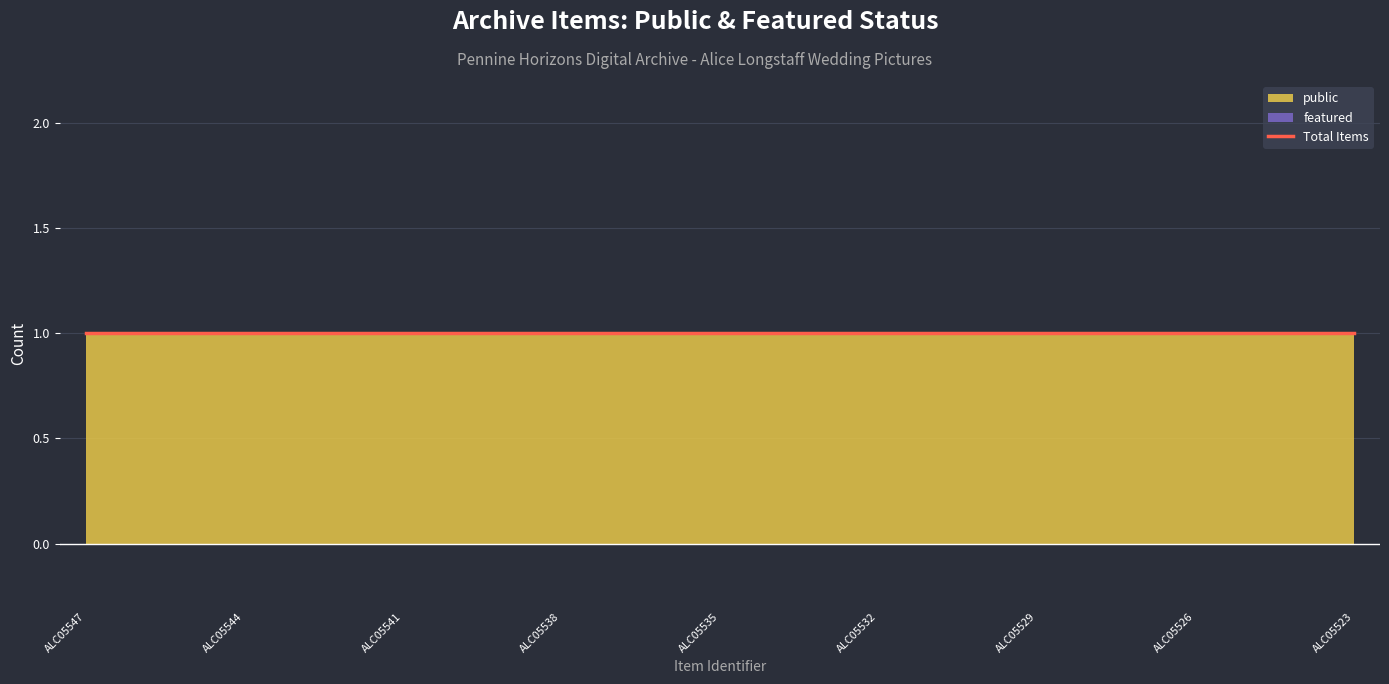

The public series shows 1 at ALC05545. True or false?

True